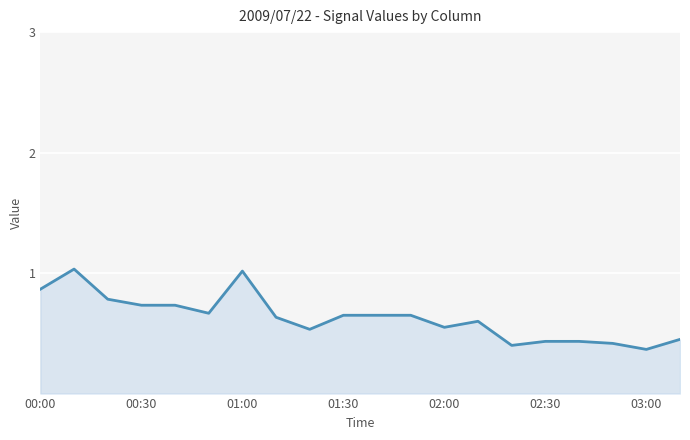

True or false: the data shows 1.0 at 02:00.

False